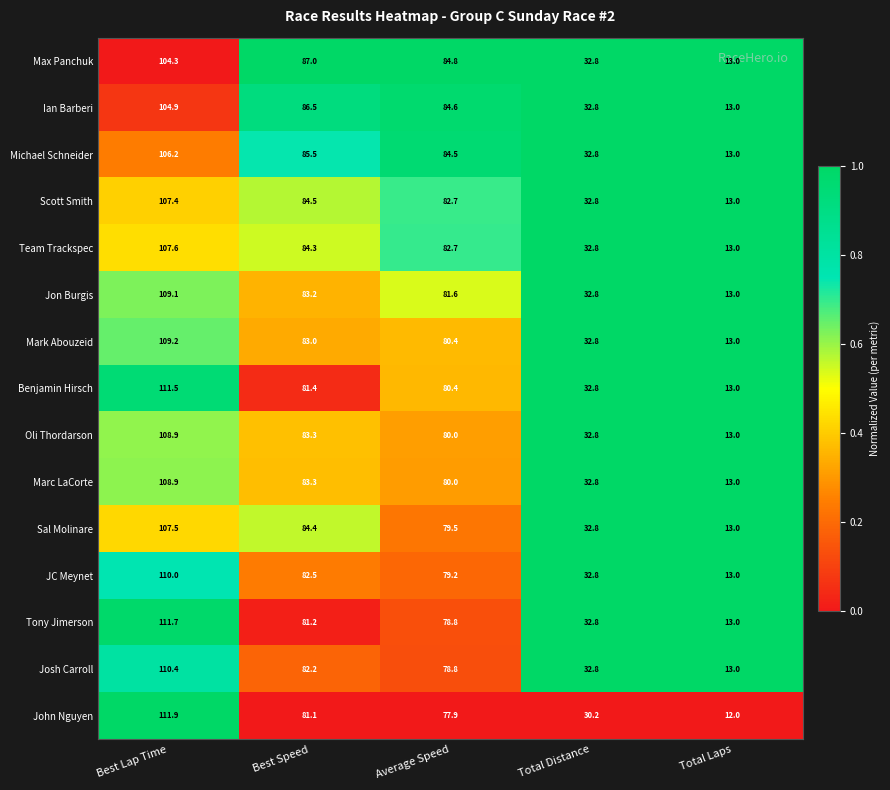

At which category is the sum across all series the highest?

Best Lap Time